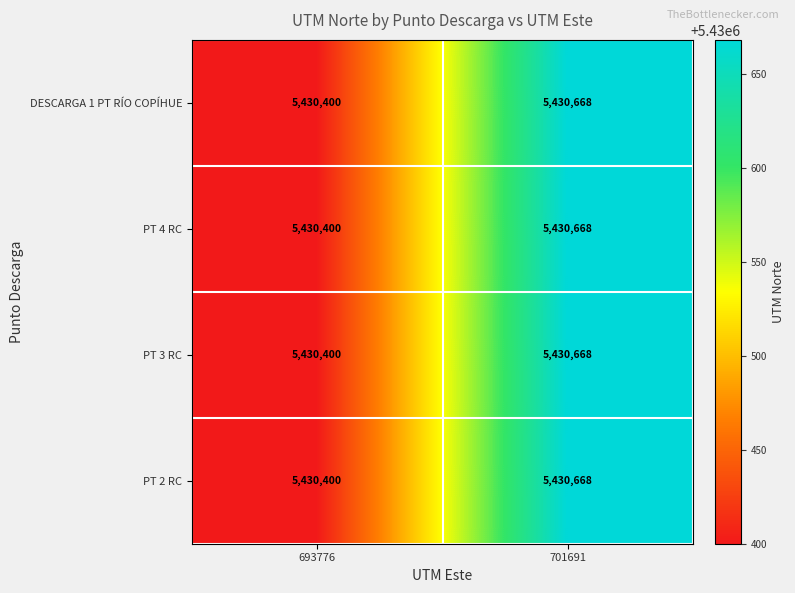

At which category does the chart reach its minimum across all series?

693776